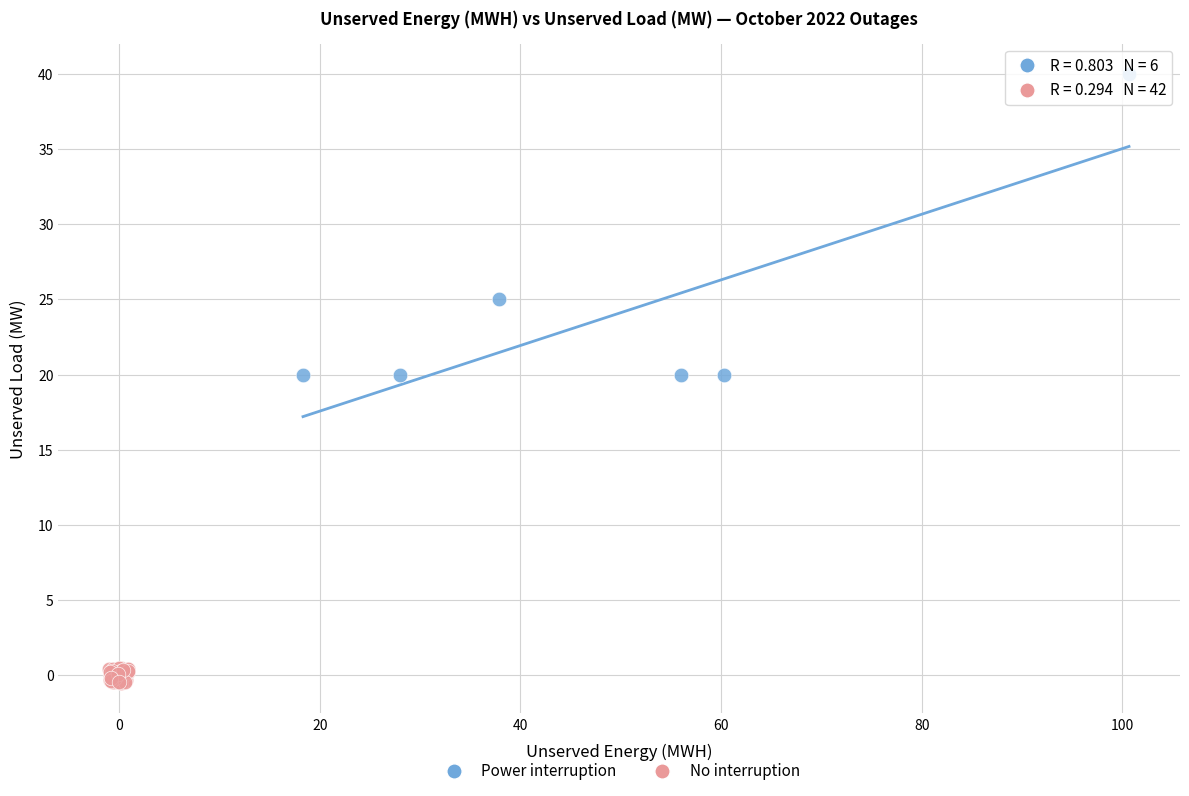

Which series has the largest Y range (max minus min)?

Power interruption